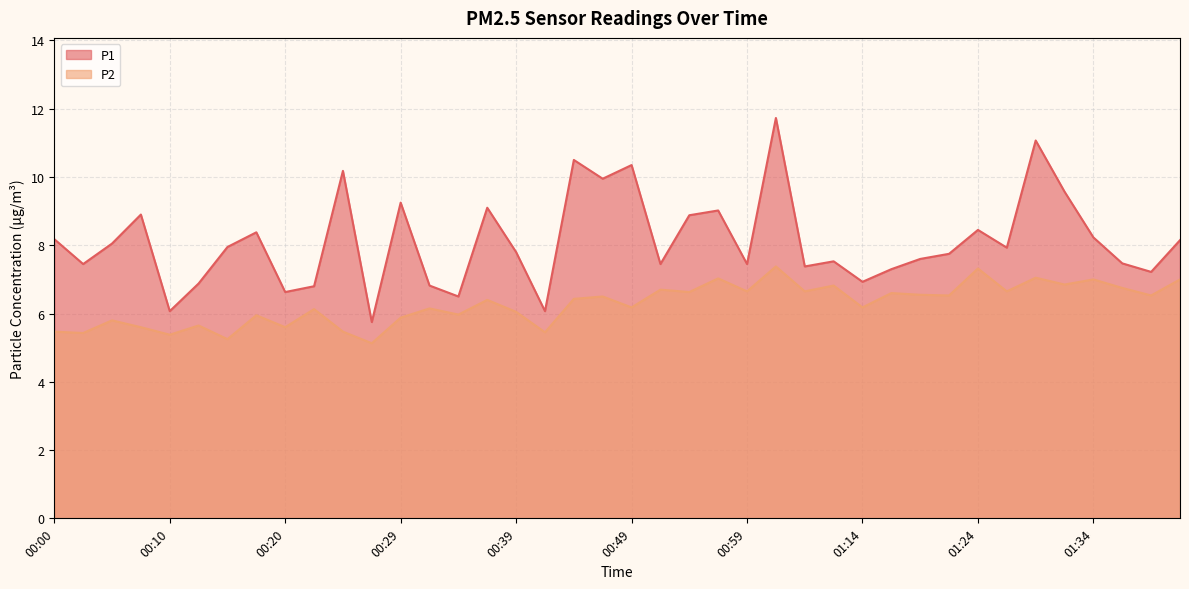

Which series changed the most between 00:07 and 00:17?

P1